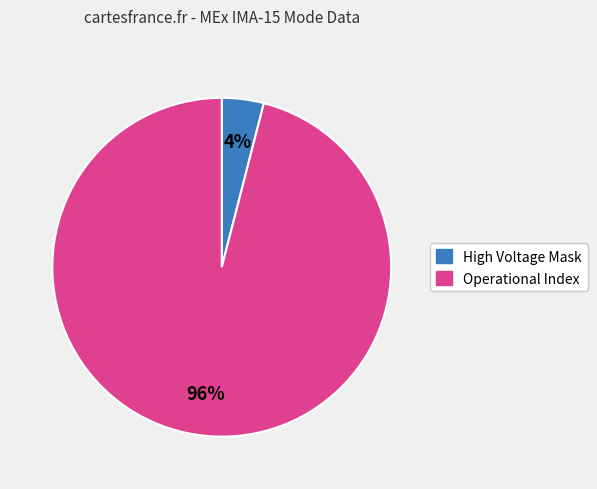

Is there a majority slice in this chart?

Yes